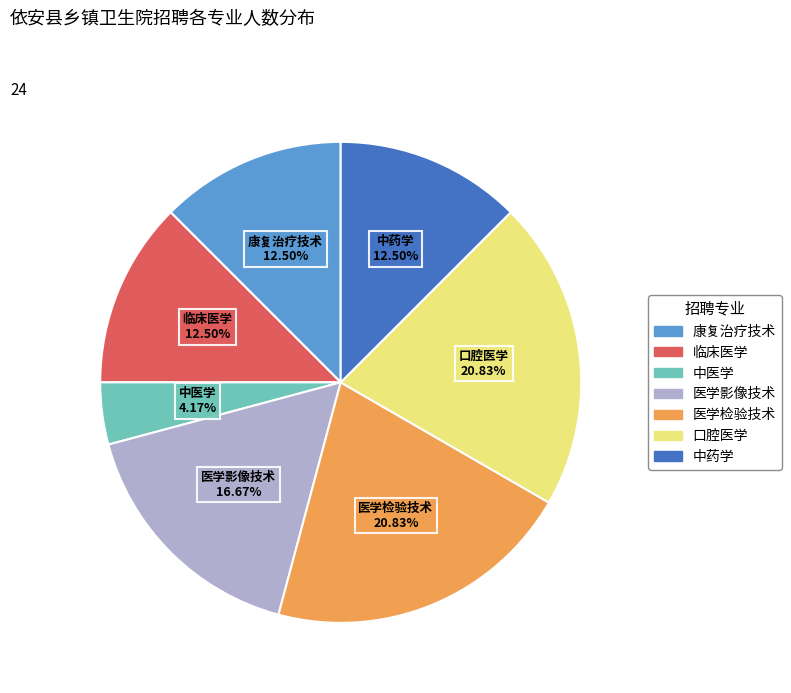

Count the number of slices in the pie.

7